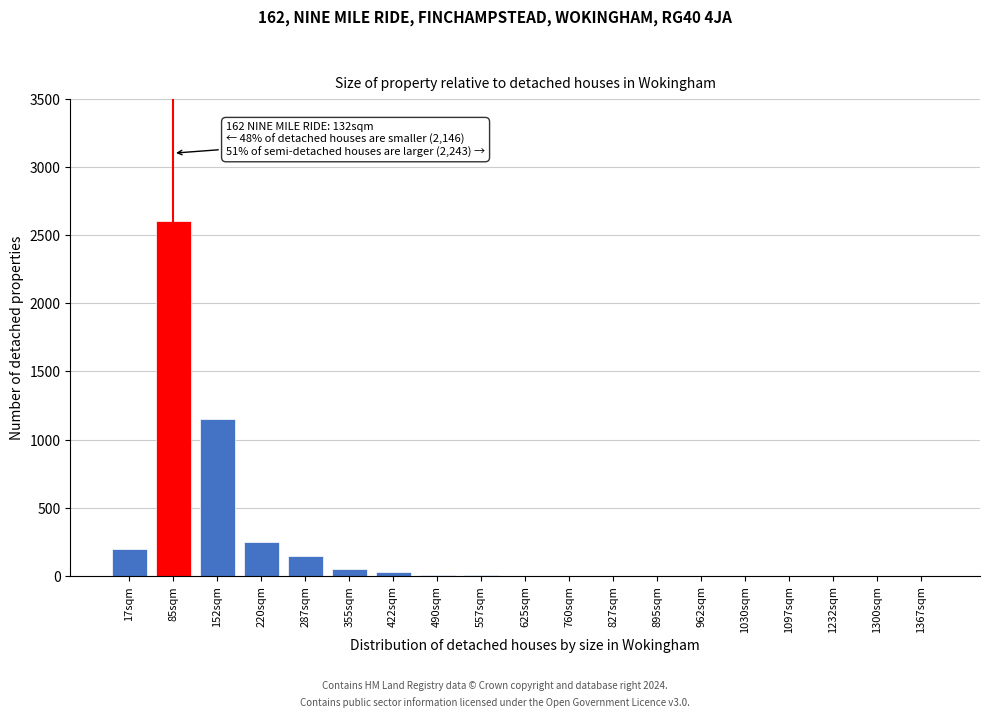

The value at 17sqm is 200. True or false?

True